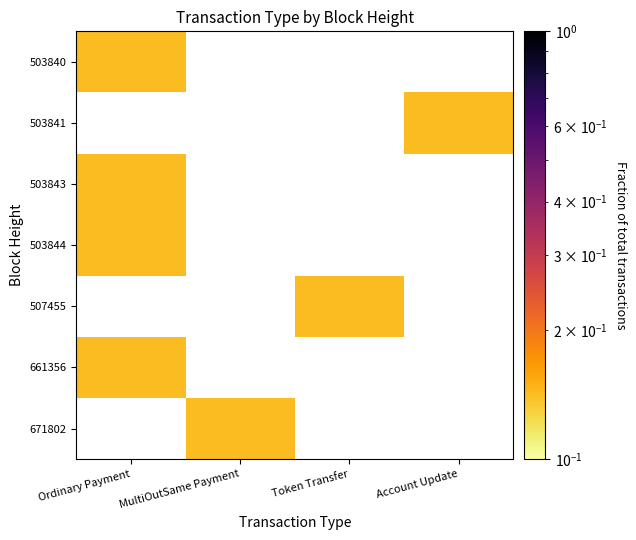

How many categories are shown in the chart?

4